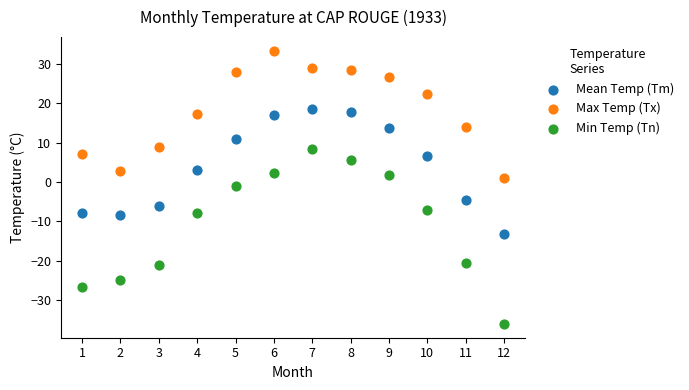

Which series reaches the minimum Y coordinate?

Min Temp (Tn)